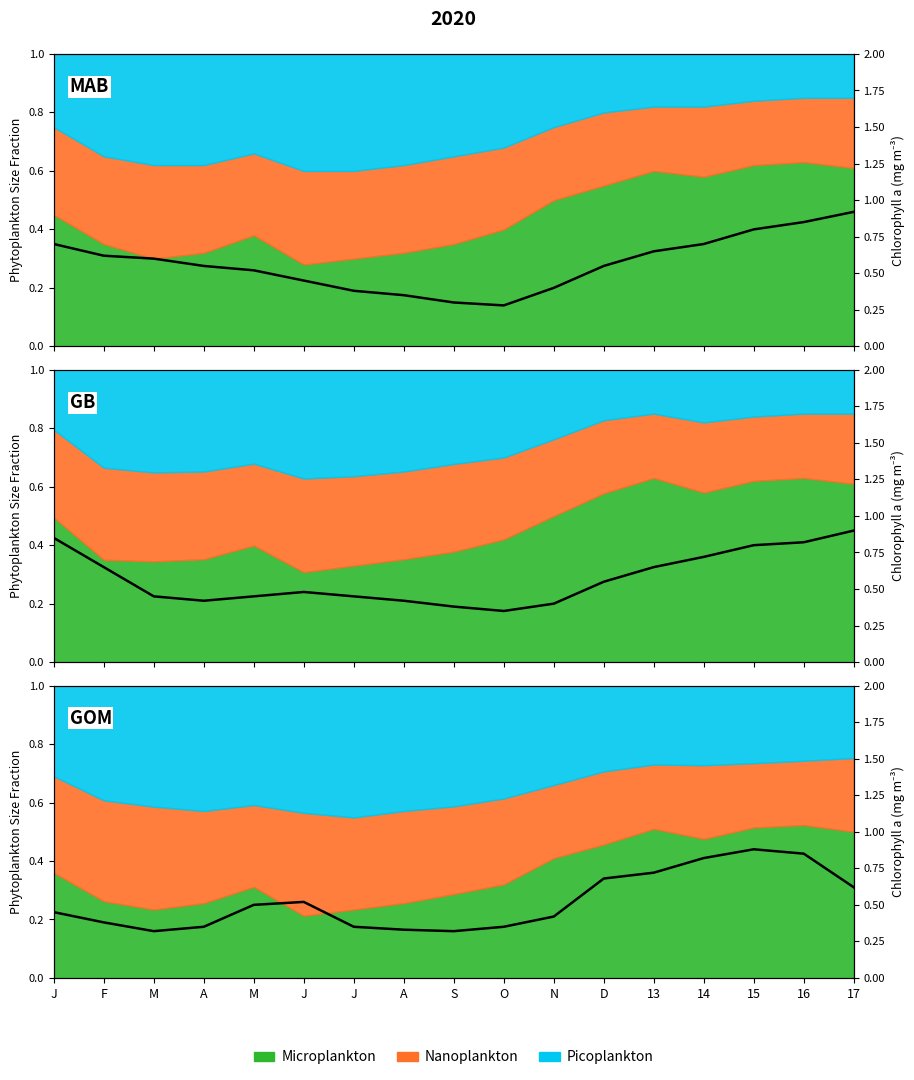

The value at J is 0.5. True or false?

True